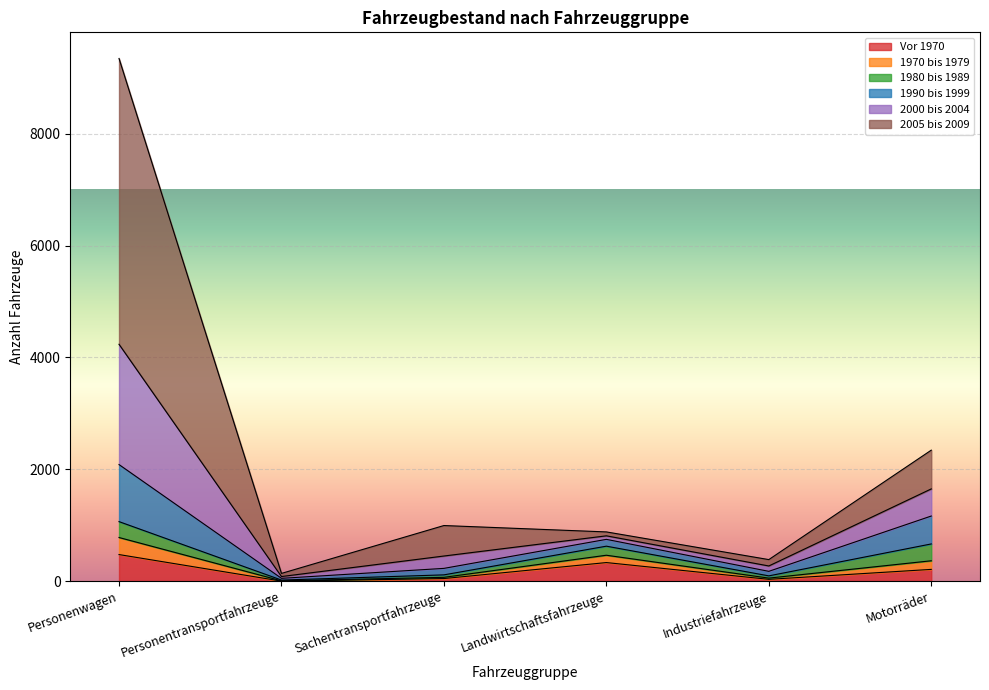

What is the maximum value for Vor 1970?

475